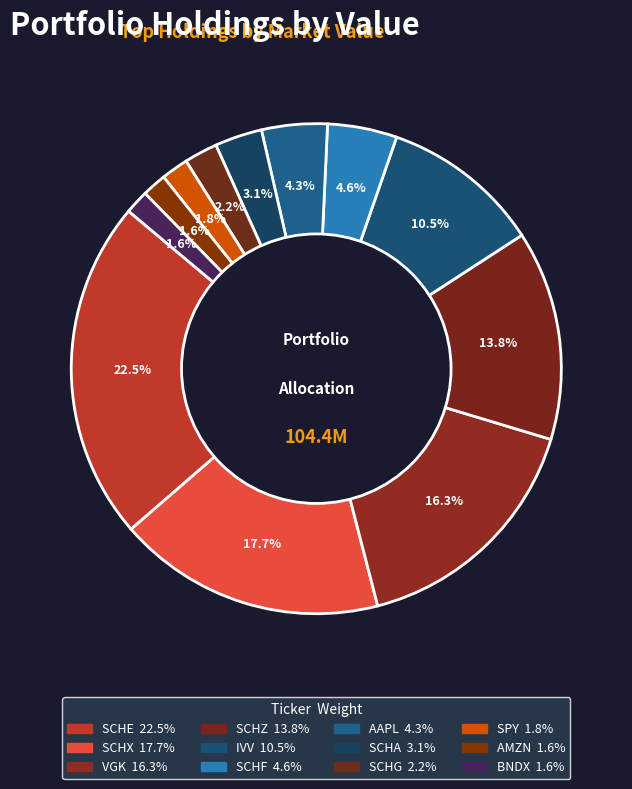

Does any single category account for the majority?

No